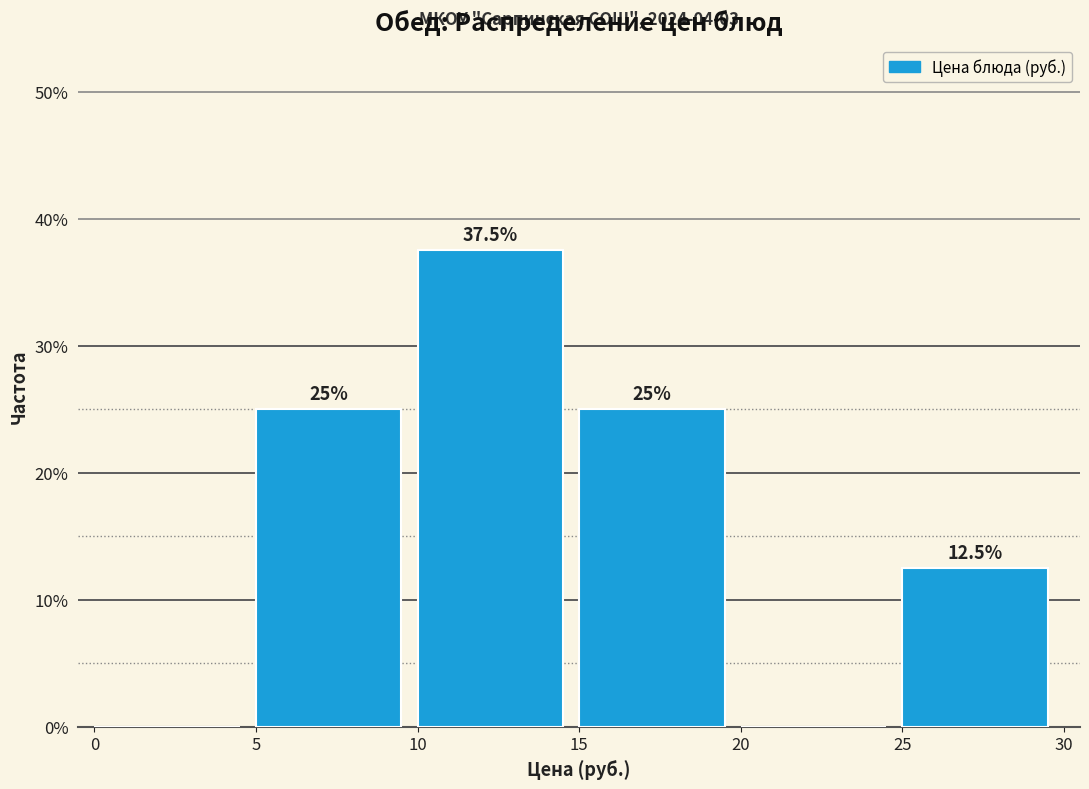

Which range on the x-axis has the tallest bar?

10 to 15